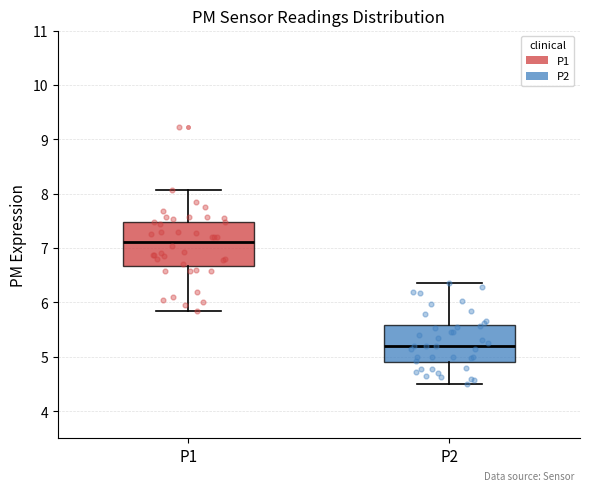

Reading left to right, transcribe this box plot: for each box, give where its median line is, the range the box spans, and where its two whiskers end, as read against the y-axis. The values are not printed on the chart, so give them approximately, as read against the axis.

P1: median 7.1, box 6.7 to 7.5, whiskers 5.9 to 8.1
P2: median 5.2, box 4.9 to 5.6, whiskers 4.5 to 6.4